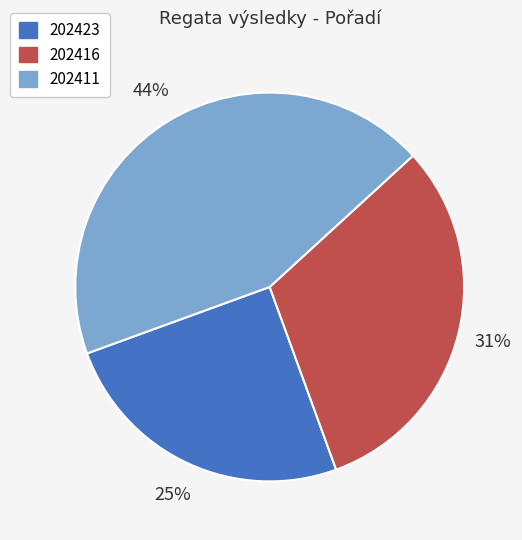

Does any single category account for the majority?

No